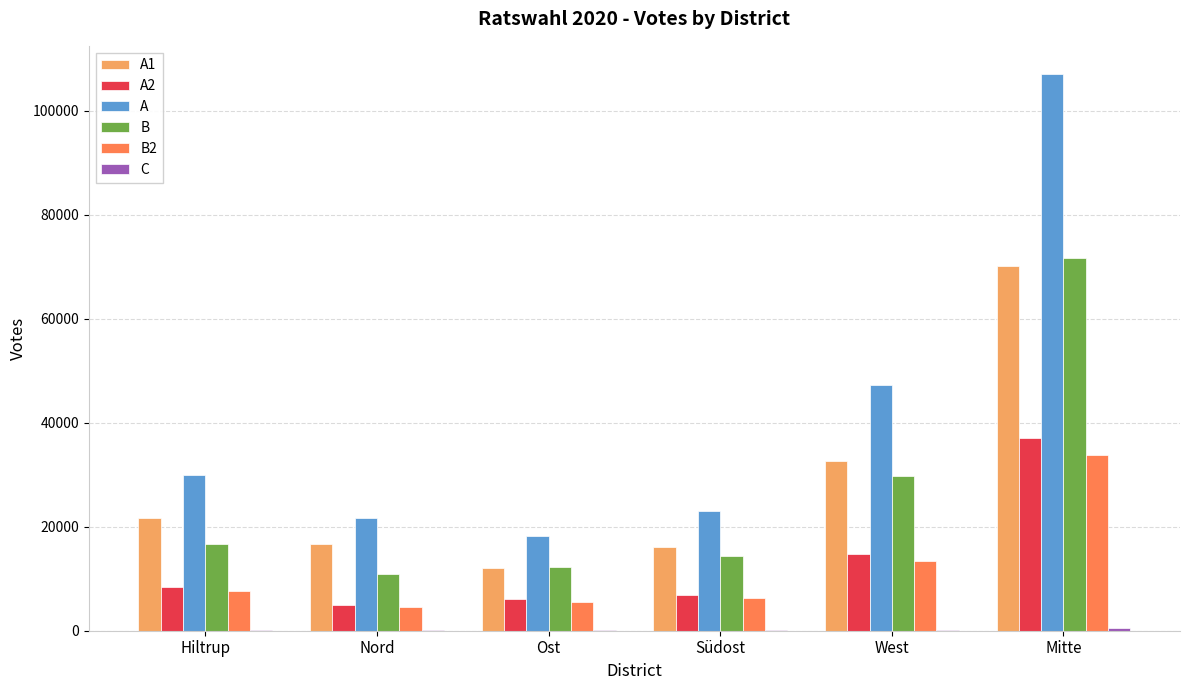

The A1 series shows 16191 at Südost. True or false?

True